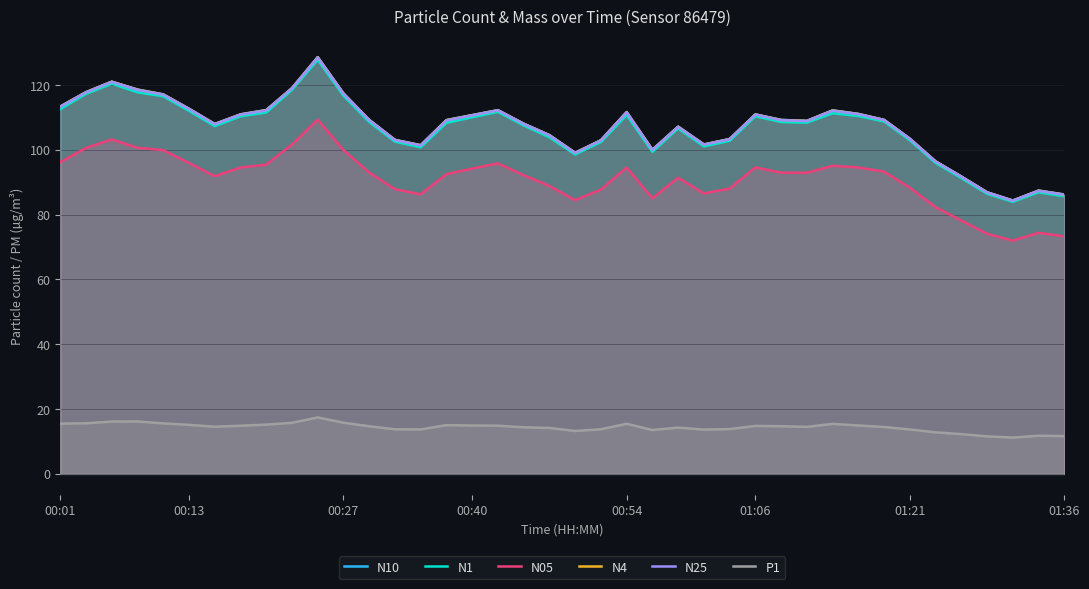

What is the value of the N4 point at the 31st from the left?

112.2